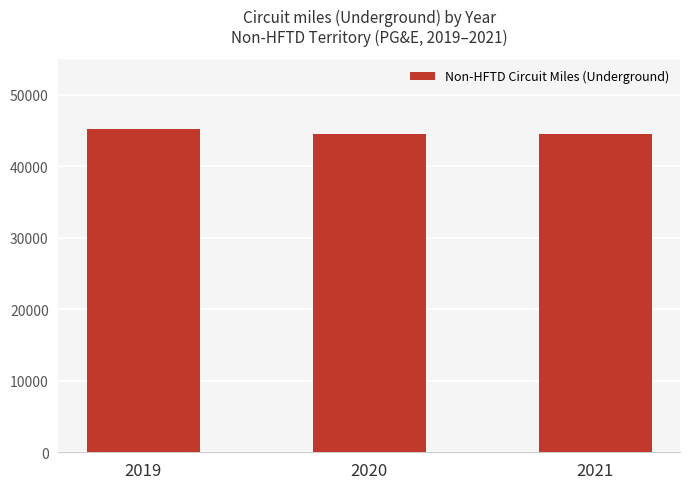

Are the bars horizontal?

No